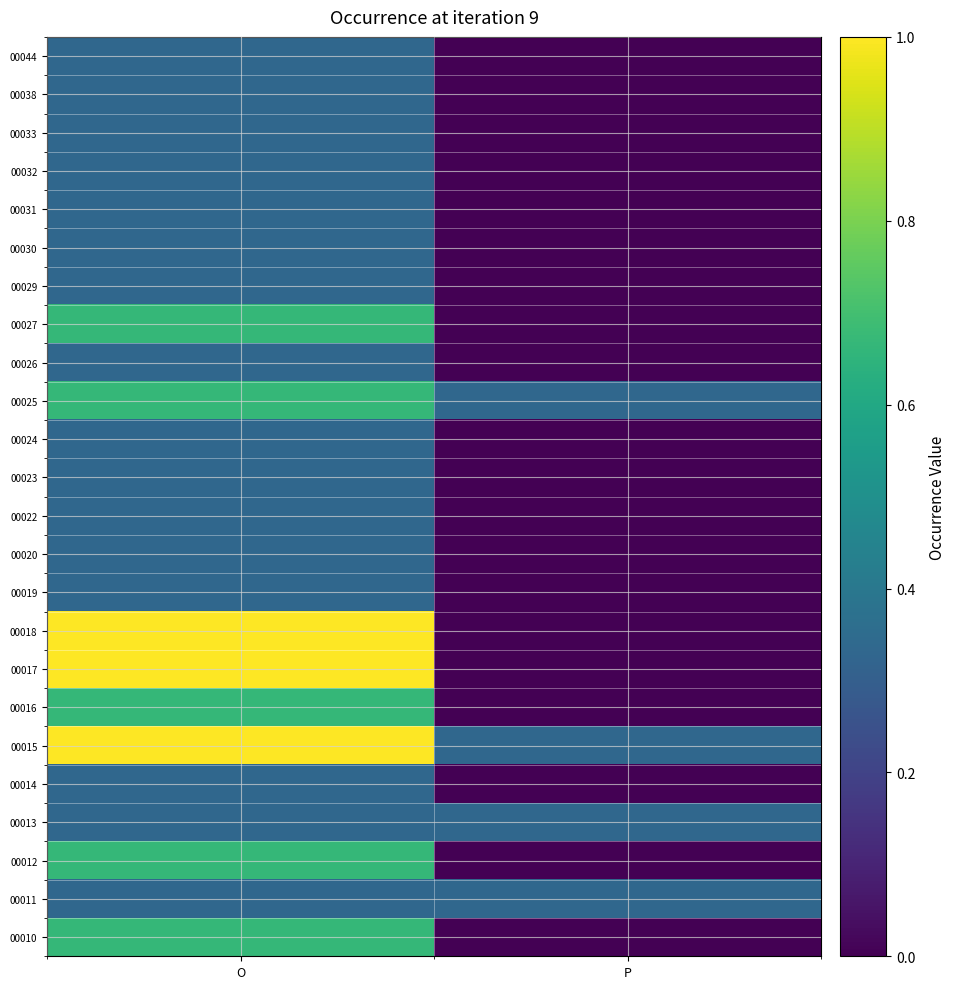

Which category has the lowest value across all series?

P